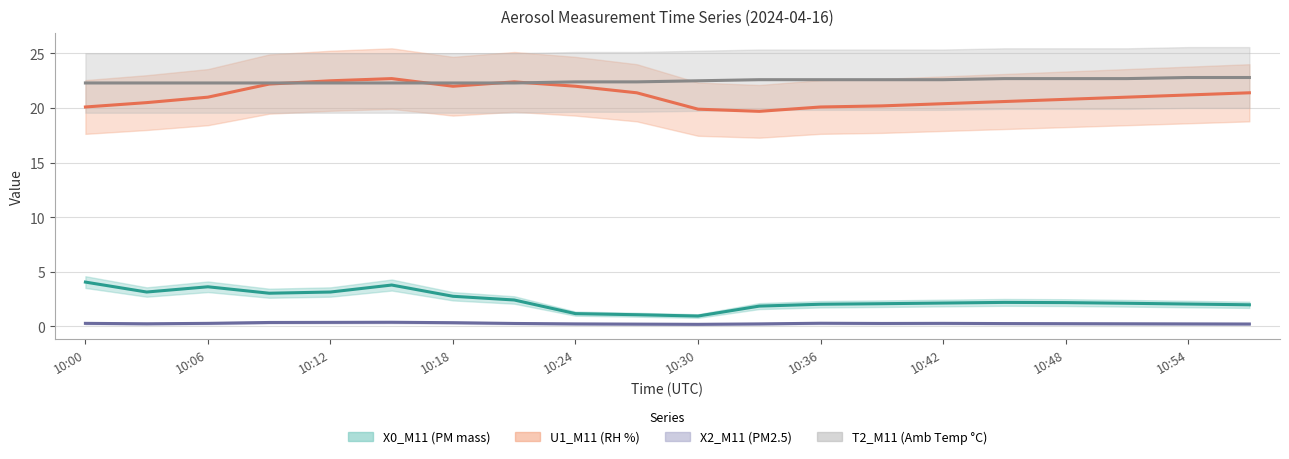

What is the difference between the highest and lowest values at 10:03?

22.1